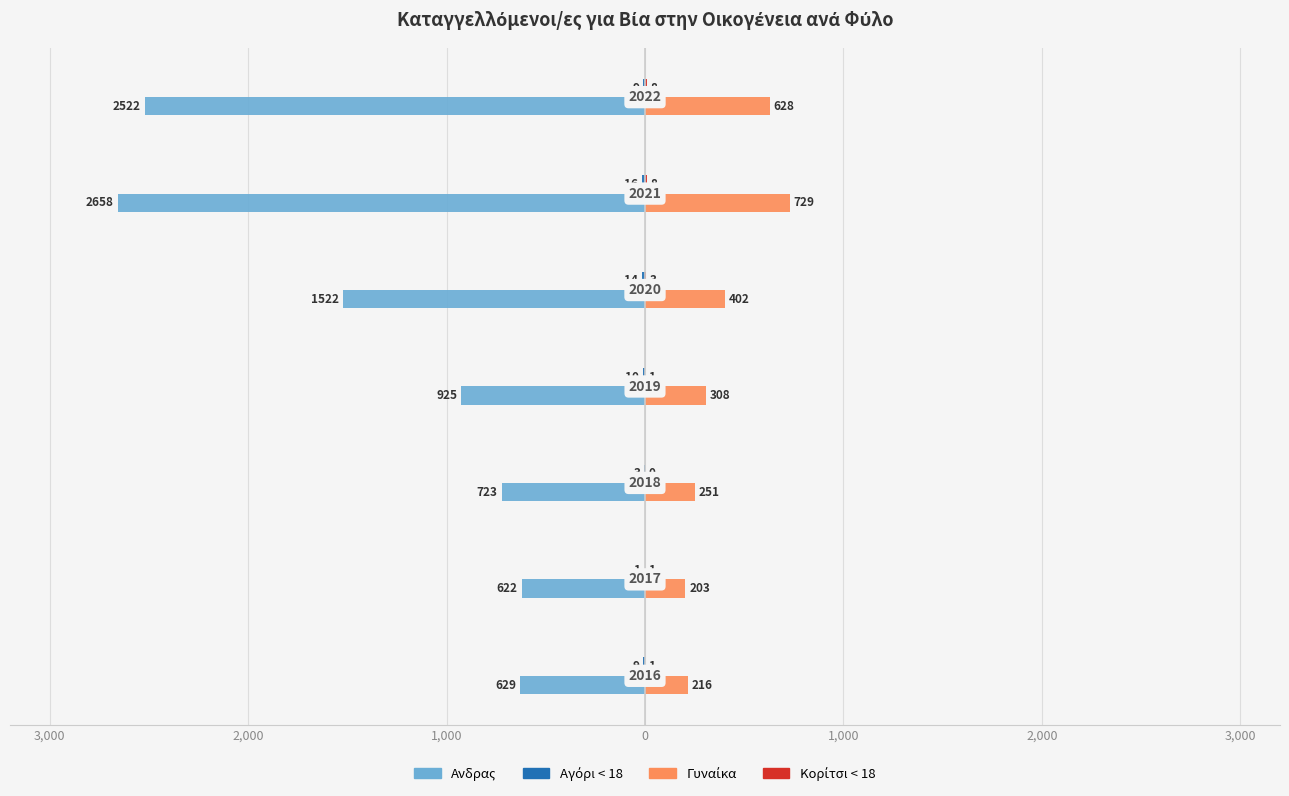

How many values in the Aνδρας series exceed -925?

3